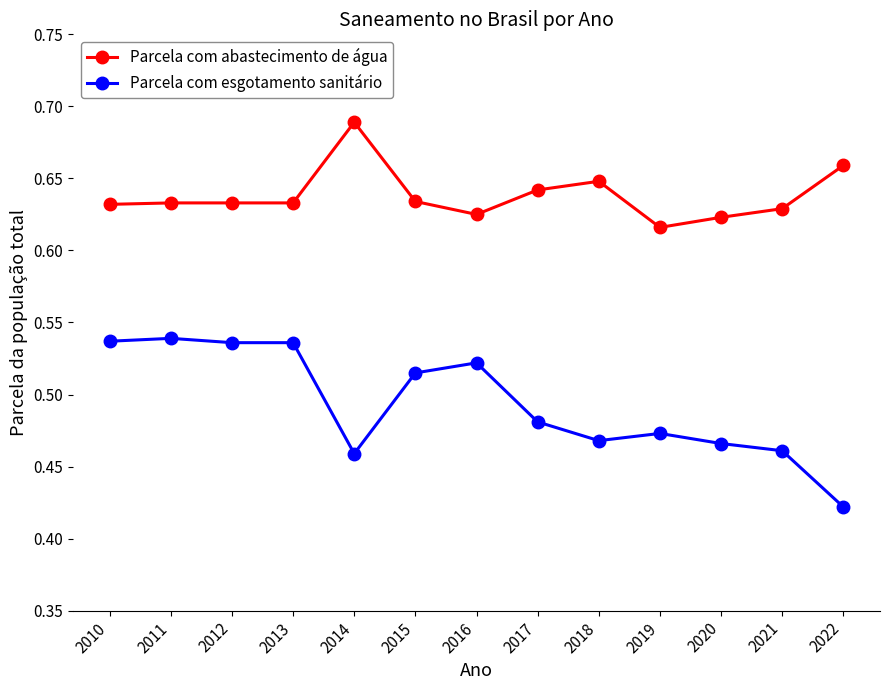

What is the sum of the Parcela com abastecimento de água values at 2012 and 2016?

1.3